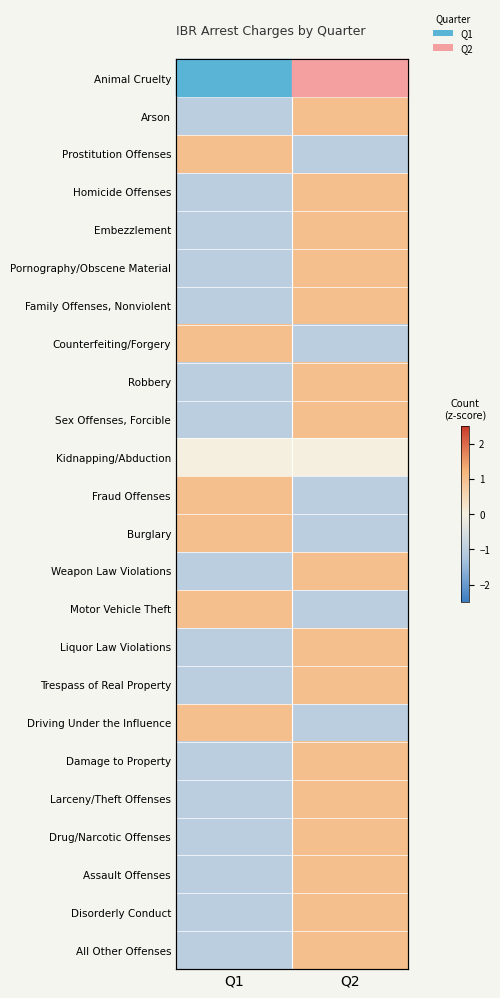

True or false: Pornography/Obscene Material has a value of 1 at Q2.

True